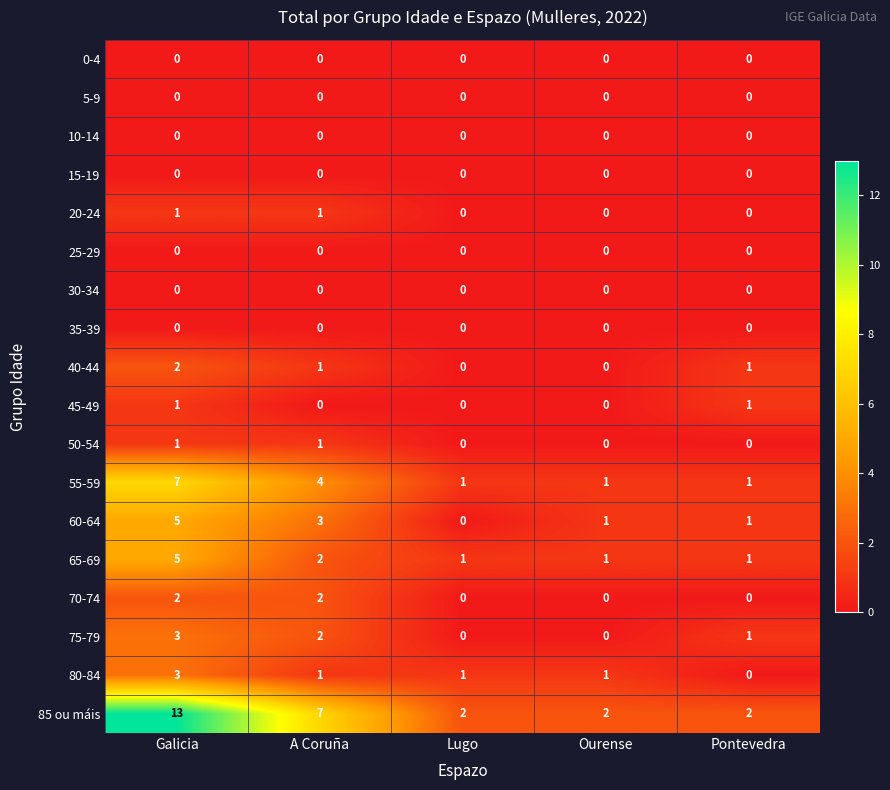

What is the maximum value shown in the chart?

13